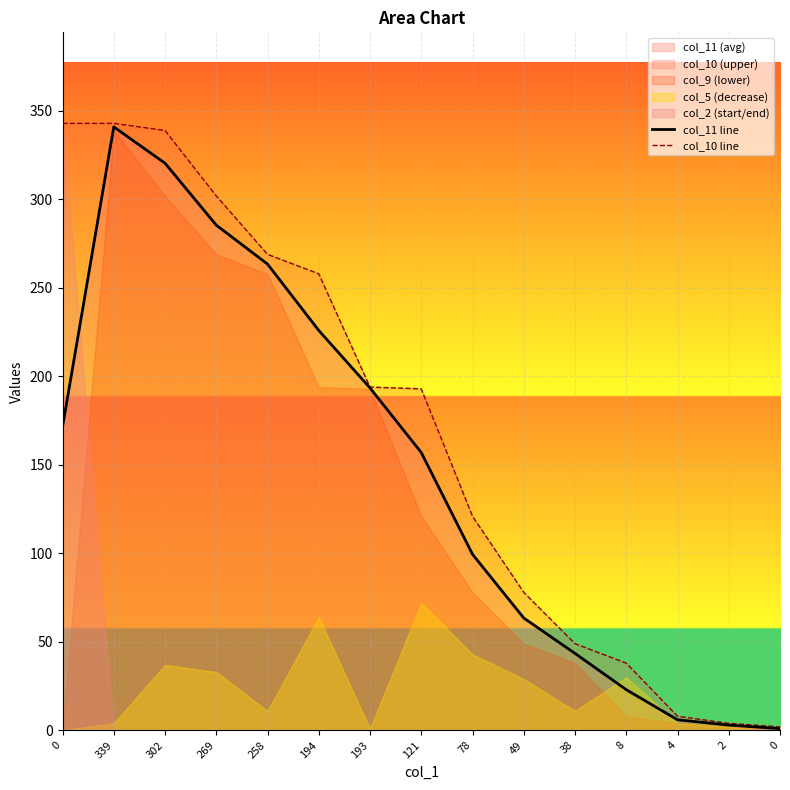

True or false: col_11 line and col_10 line cross at least once.

False